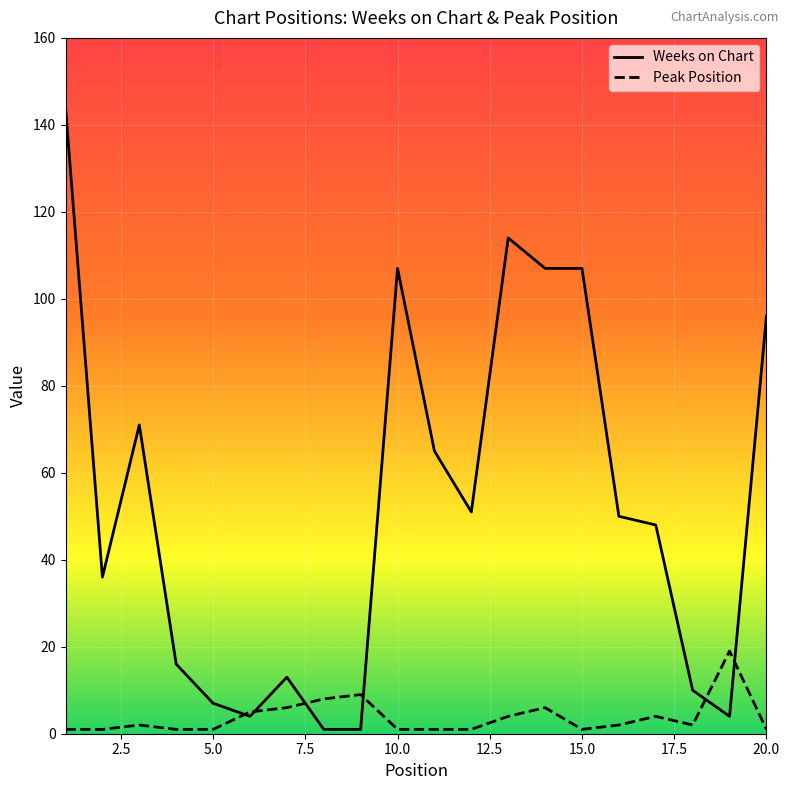

What is the average value of the Weeks on Chart series?

53